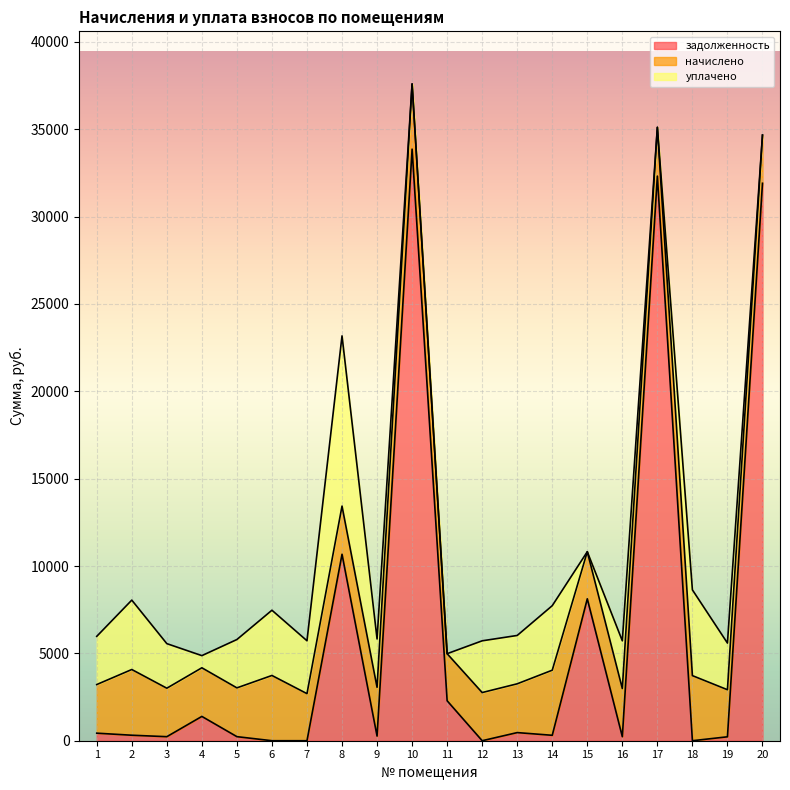

Does the chart display data point markers on the line(s)?

No